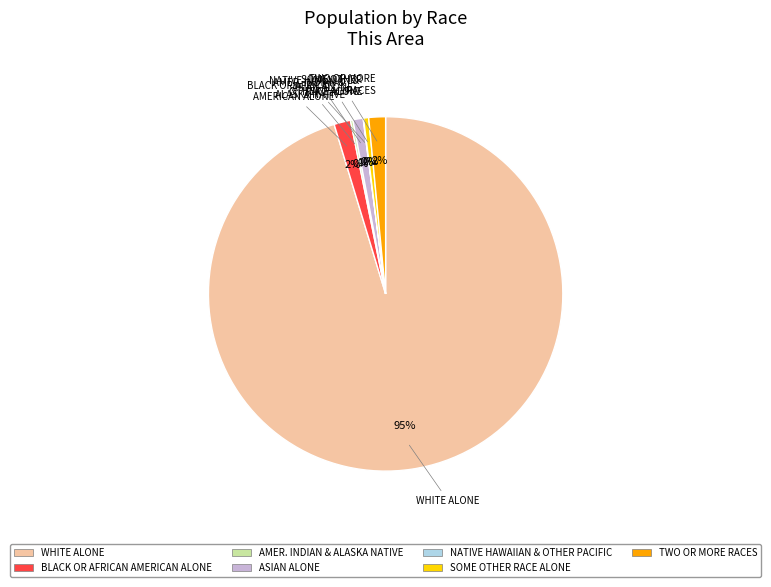

Combined, do TWO OR MORE RACES and BLACK OR AFRICAN AMERICAN ALONE account for over 50%?

No